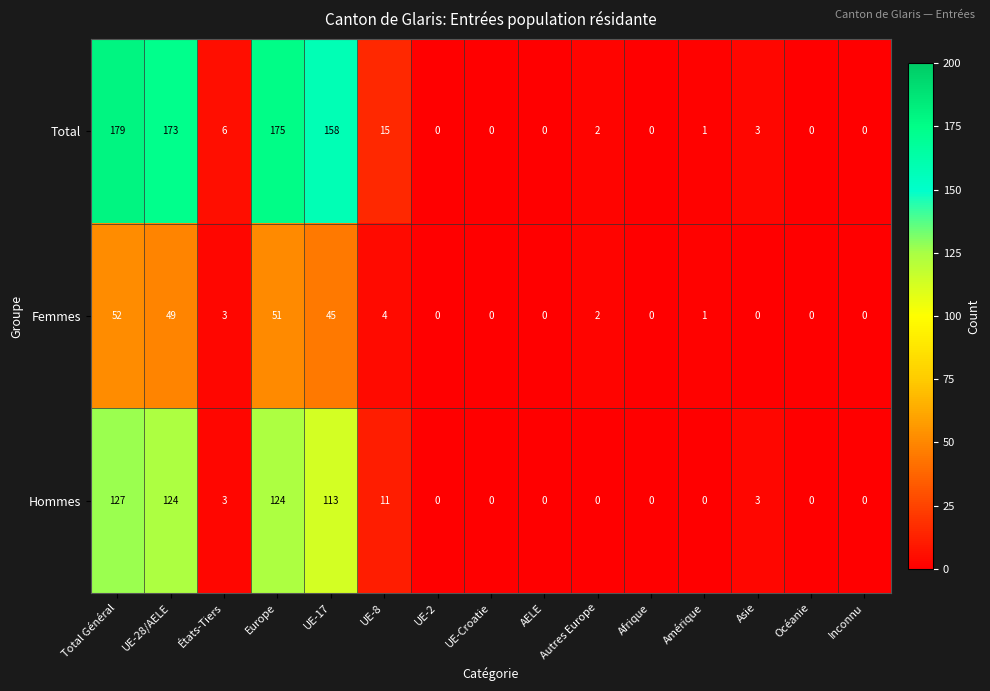

Is it true that Hommes equals 3 at Asie?

True